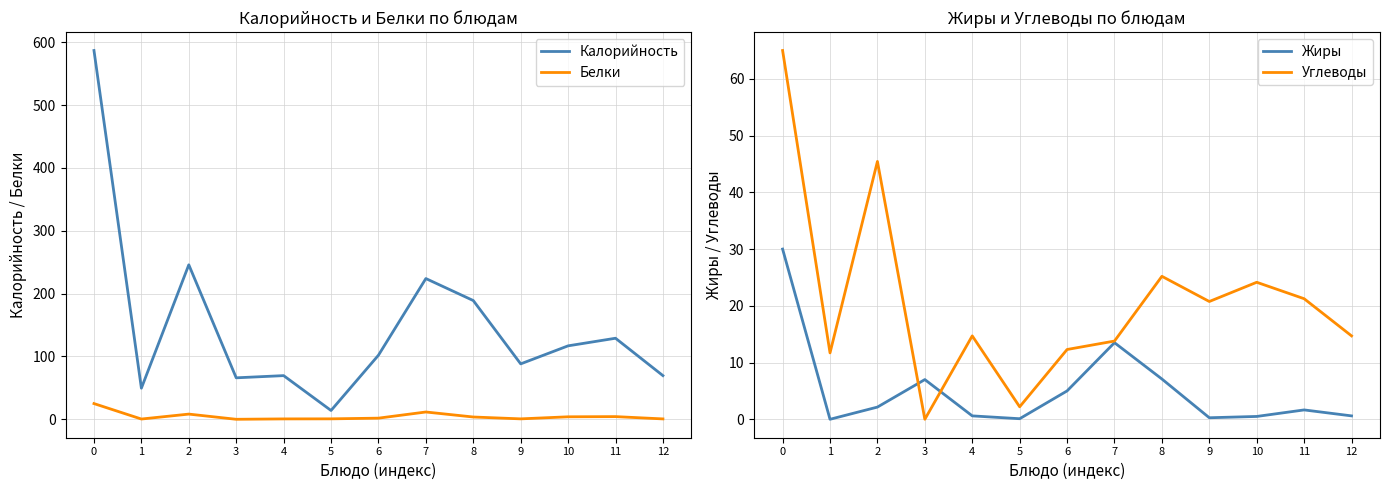

True or false: Углеводы and Белки cross at least once.

False